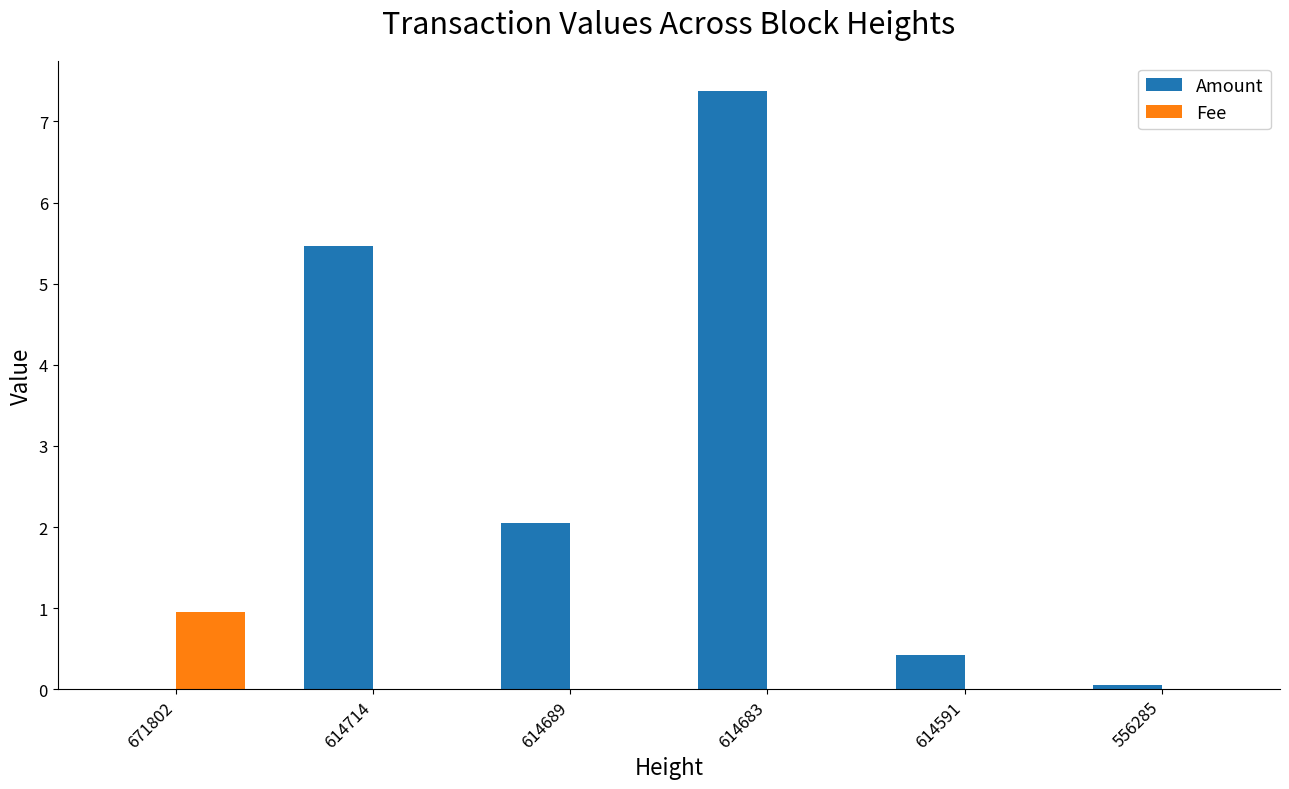

What is the total value across all series at 614689?

2.1